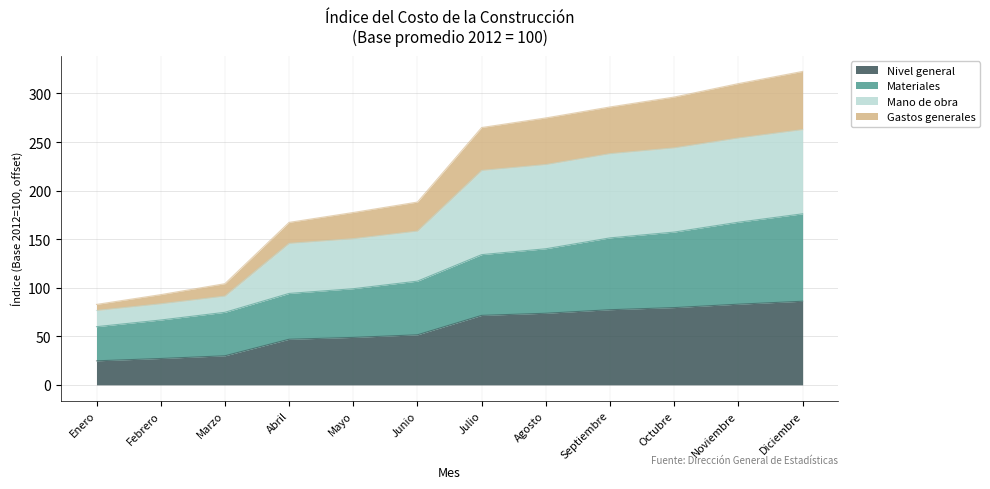

What is the maximum value shown in the chart?

322.7